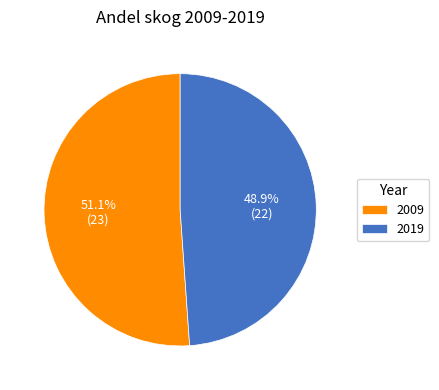

How many slices are in this pie chart?

2